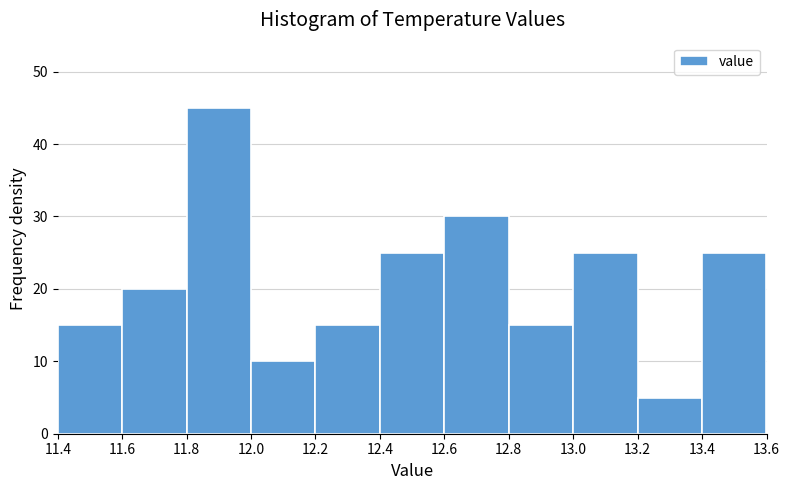

Which range on the x-axis has the tallest bar?

11.8 to 12.0